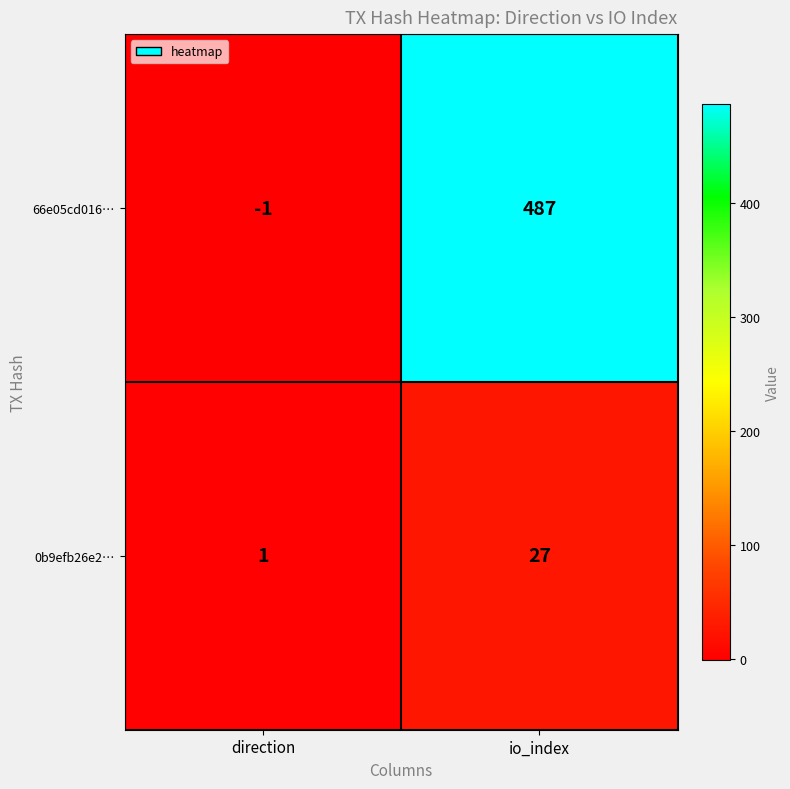

Is it true that 66e05cd016… equals 487 at io_index?

True